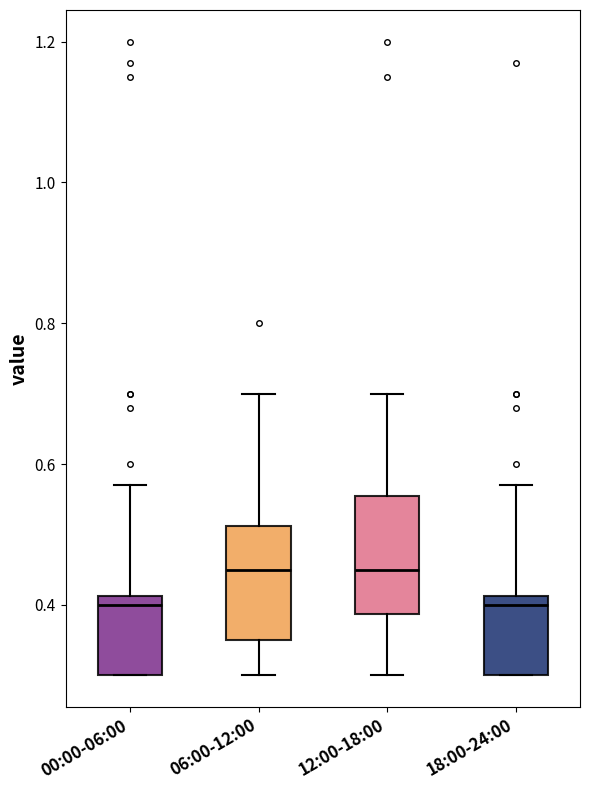

Reading left to right, transcribe this box plot: for each box, give where its median line is, the range the box spans, and where its two whiskers end, as read against the y-axis. The values are not printed on the chart, so give them approximately, as read against the axis.

00:00-06:00: median 0.40, box 0.30 to 0.42, whiskers 0.30 to 0.58
06:00-12:00: median 0.46, box 0.36 to 0.52, whiskers 0.30 to 0.70
12:00-18:00: median 0.46, box 0.38 to 0.56, whiskers 0.30 to 0.70
18:00-24:00: median 0.40, box 0.30 to 0.42, whiskers 0.30 to 0.58